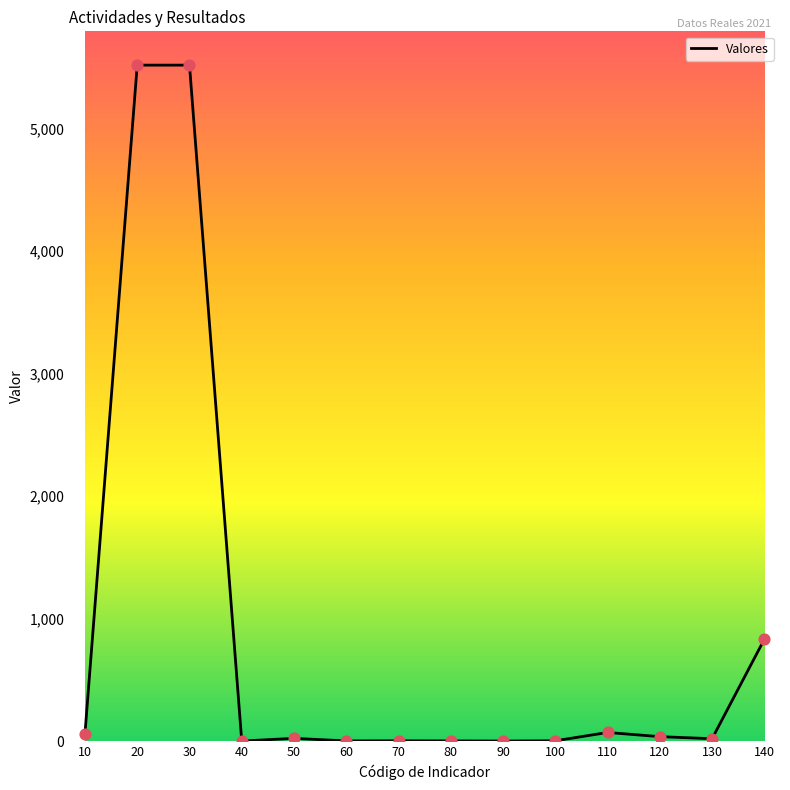

Is it true that the value at 30 is 5520?

True